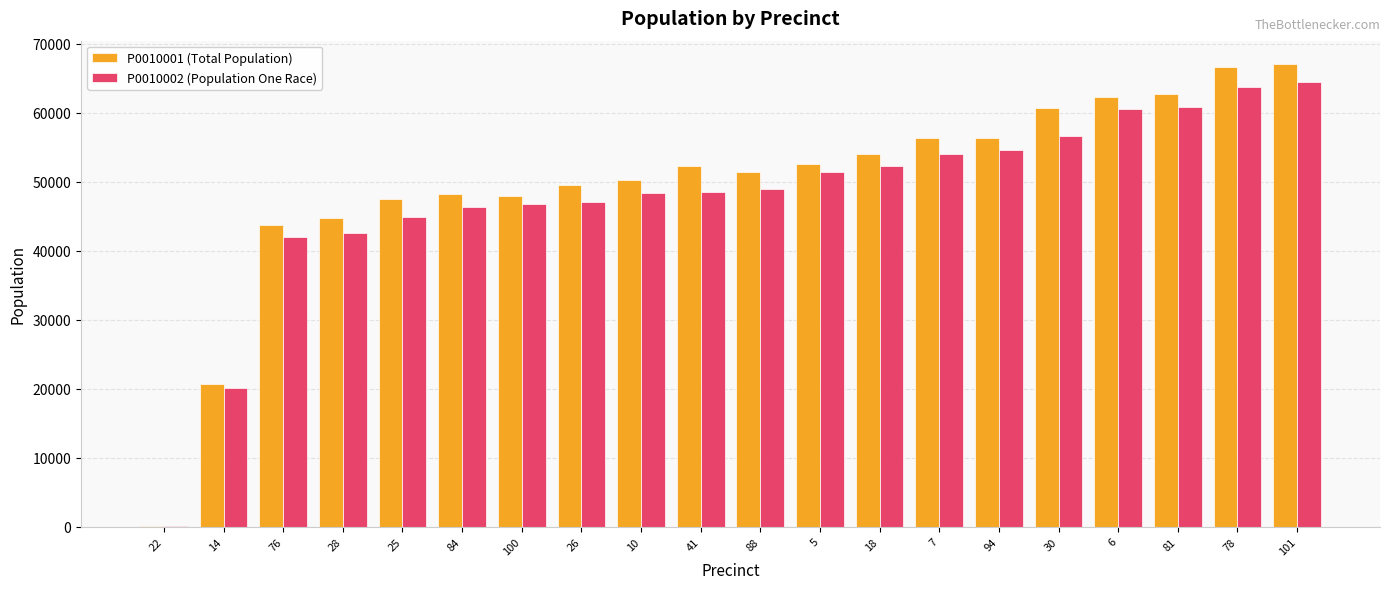

How many data points does each series have?

20